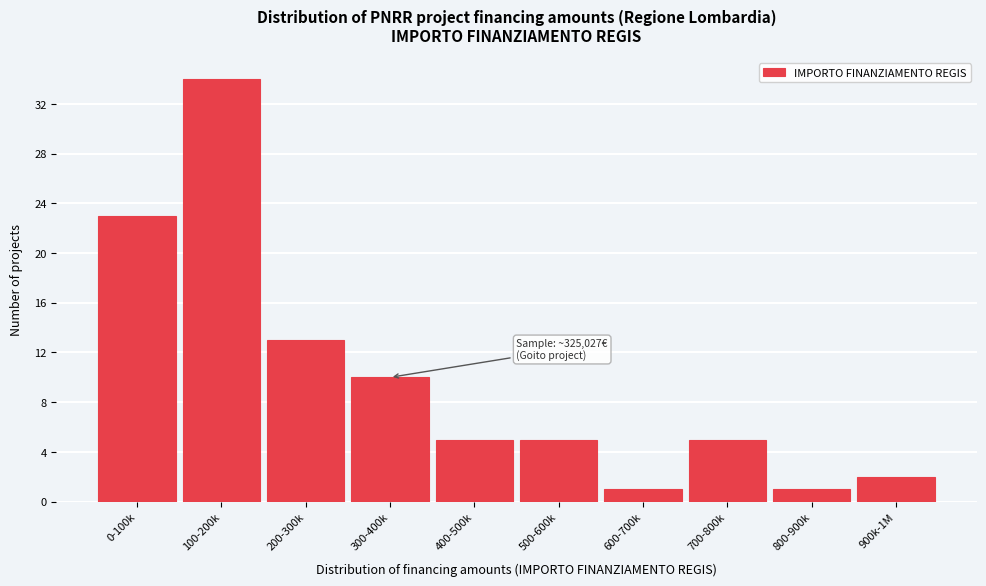

Reading left to right, what are all the values shown in this chart?

23	34	13	10	5	5	1	5	1	2